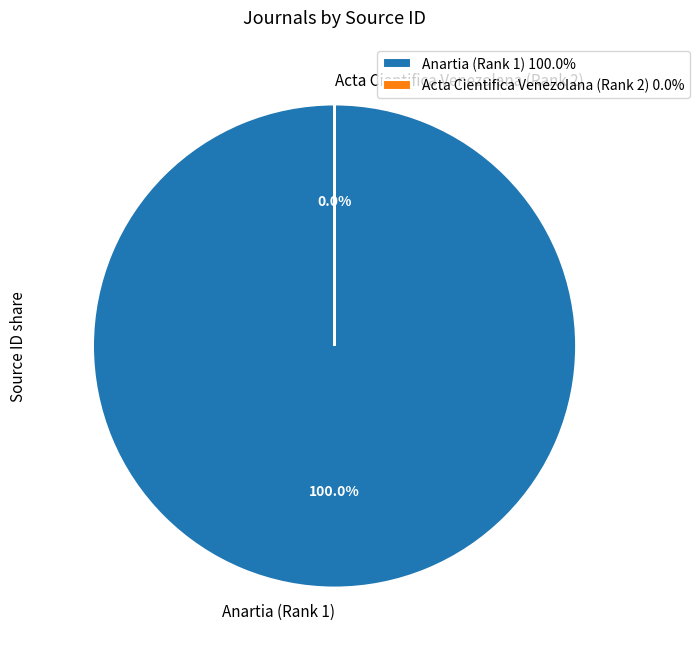

What is the largest slice in the pie chart?

Anartia (Rank 1)